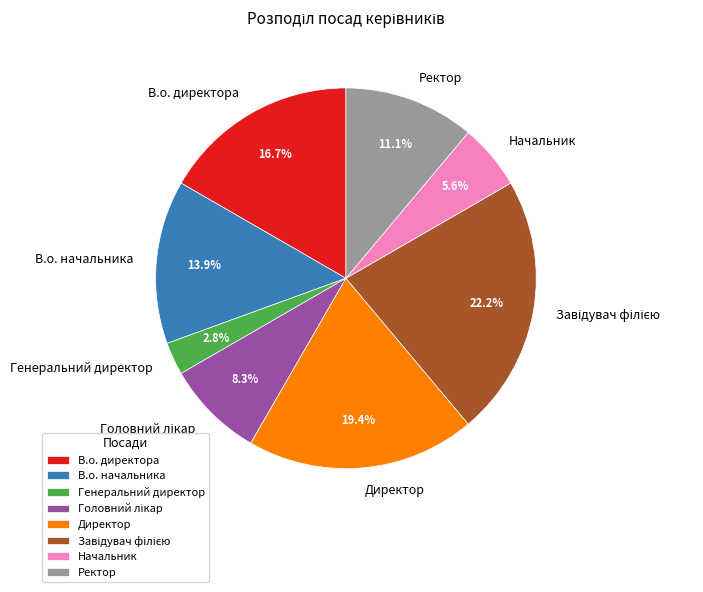

Is there a majority slice in this chart?

No